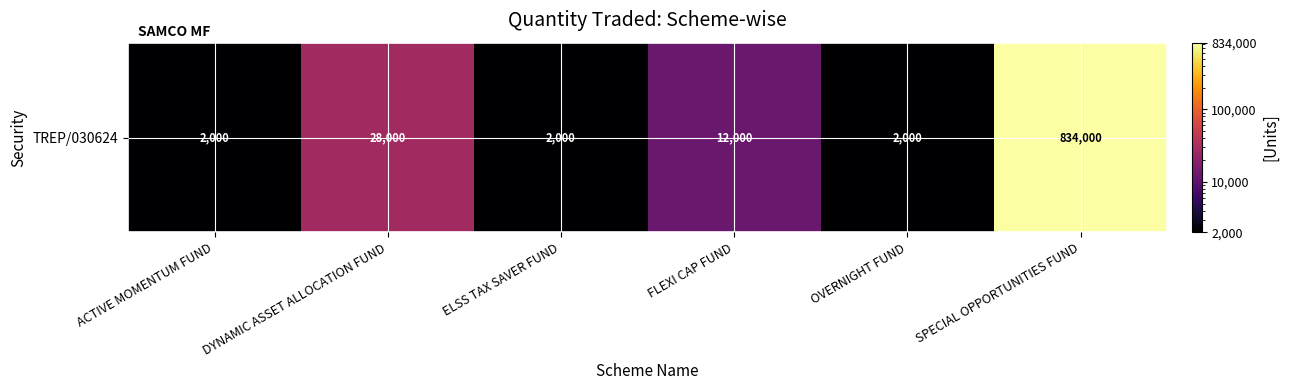

How many distinct data groups are displayed?

1